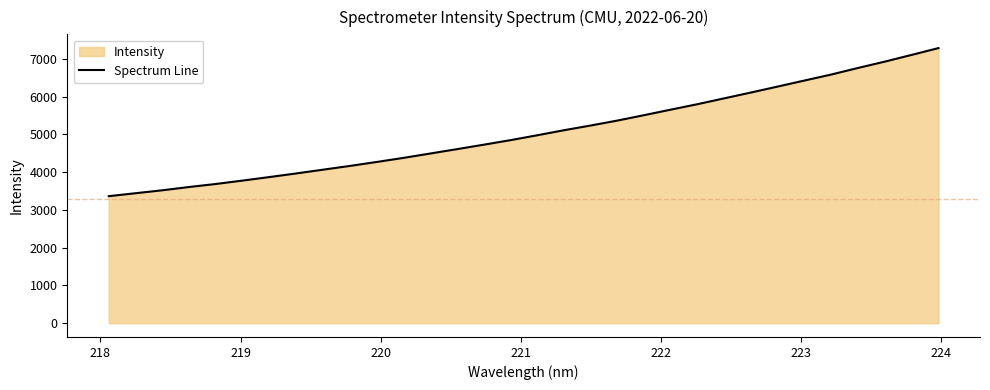

What is the smallest value displayed?

3363.3